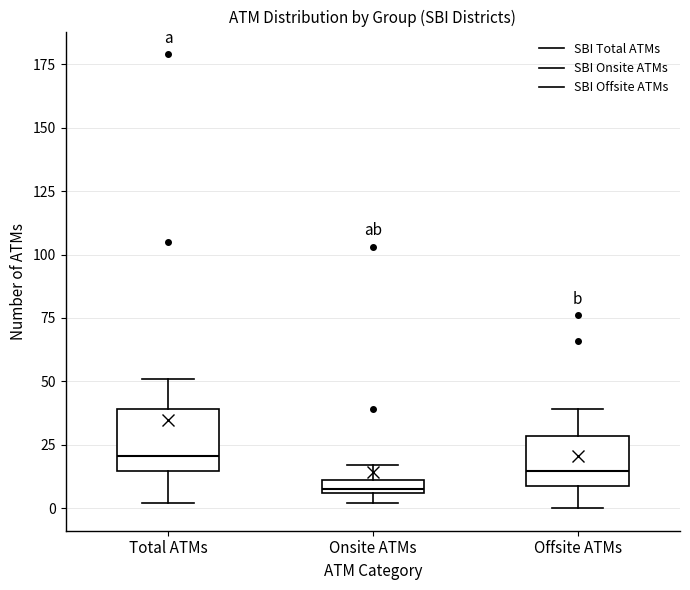

Where is the upper edge of the box for Offsite ATMs on the y-axis? The values are not printed on the chart, so give them approximately, as read against the axis.

30